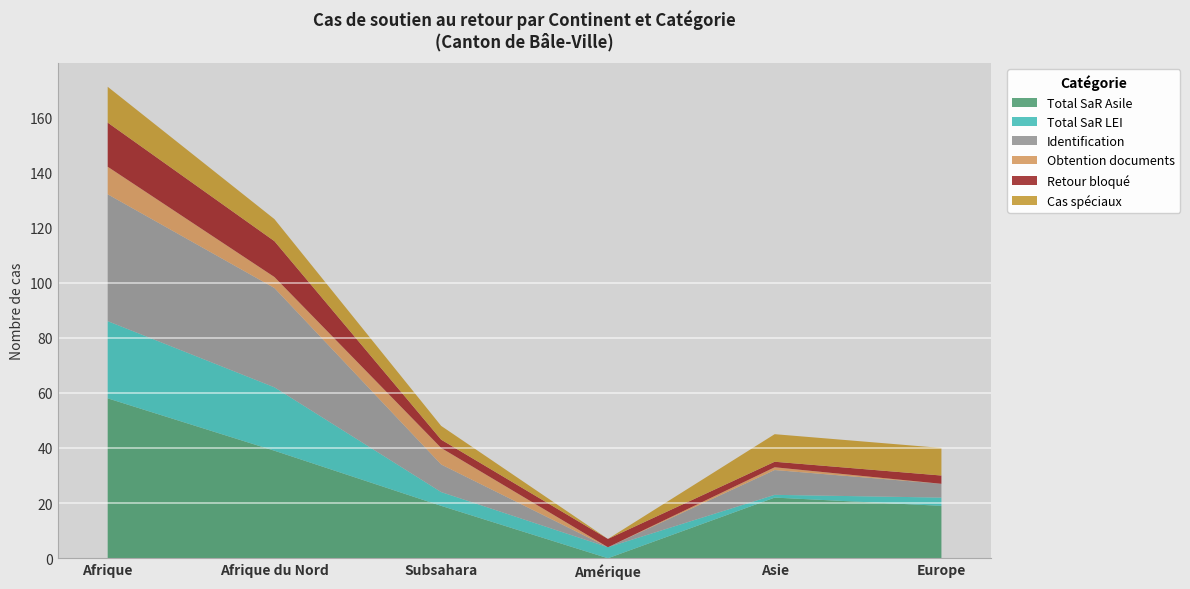

Reading left to right, what are all the values shown in this chart?

Total SaR Asile: Afrique=58	Afrique du Nord=39	Subsahara=19	Amérique=0	Asie=22	Europe=19
Total SaR LEI: Afrique=28	Afrique du Nord=23	Subsahara=5	Amérique=4	Asie=1	Europe=3
Identification: Afrique=46	Afrique du Nord=36	Subsahara=10	Amérique=0	Asie=9	Europe=5
Obtention documents: Afrique=10	Afrique du Nord=4	Subsahara=6	Amérique=0	Asie=1	Europe=0
Retour bloqué: Afrique=16	Afrique du Nord=13	Subsahara=3	Amérique=3	Asie=2	Europe=3
Cas spéciaux: Afrique=13	Afrique du Nord=8	Subsahara=5	Amérique=0	Asie=10	Europe=10